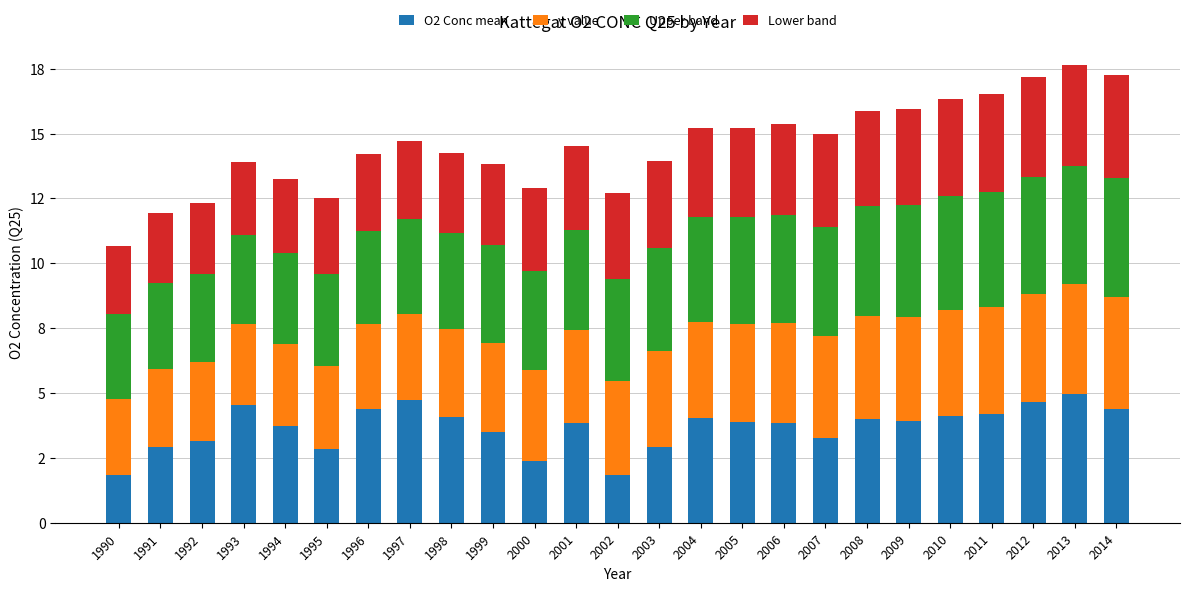

Are the bars horizontal?

No